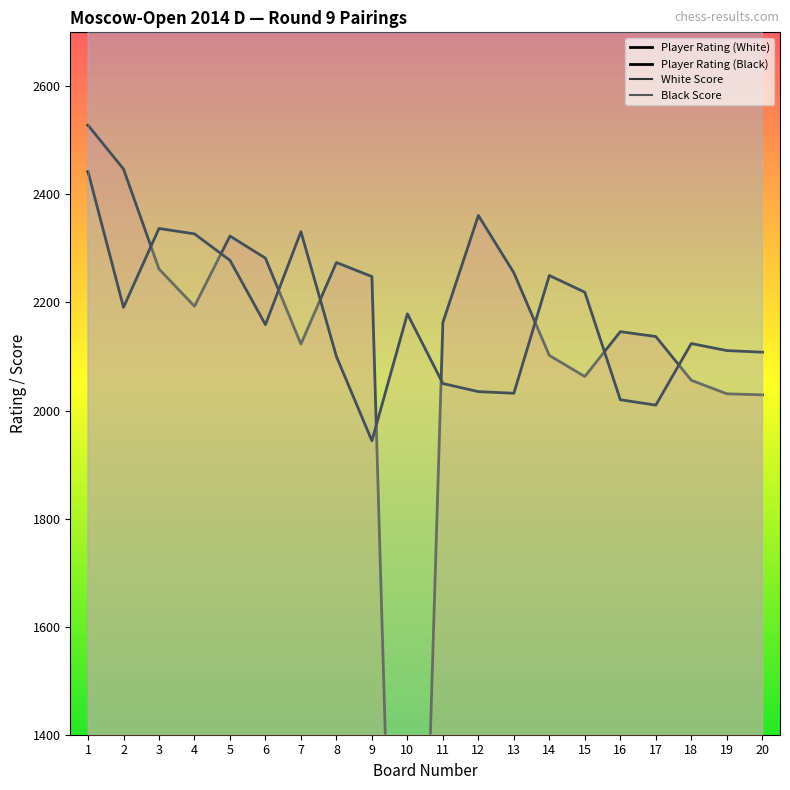

True or false: White Score and Player Rating (White) intersect in this chart.

False